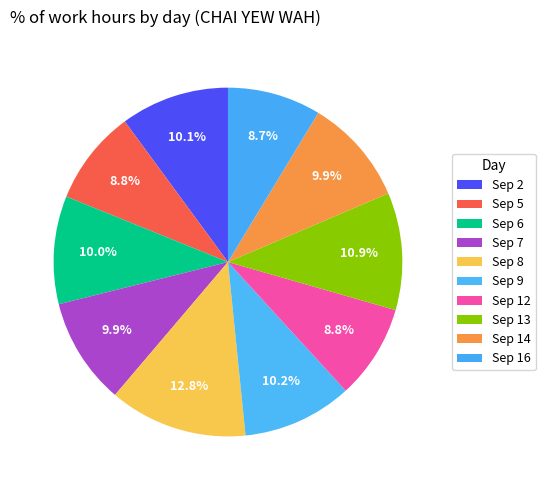

Rank the categories by value from highest to lowest.

Sep 8, Sep 13, Sep 9, Sep 2, Sep 6, Sep 7, Sep 14, Sep 5, Sep 12, Sep 16